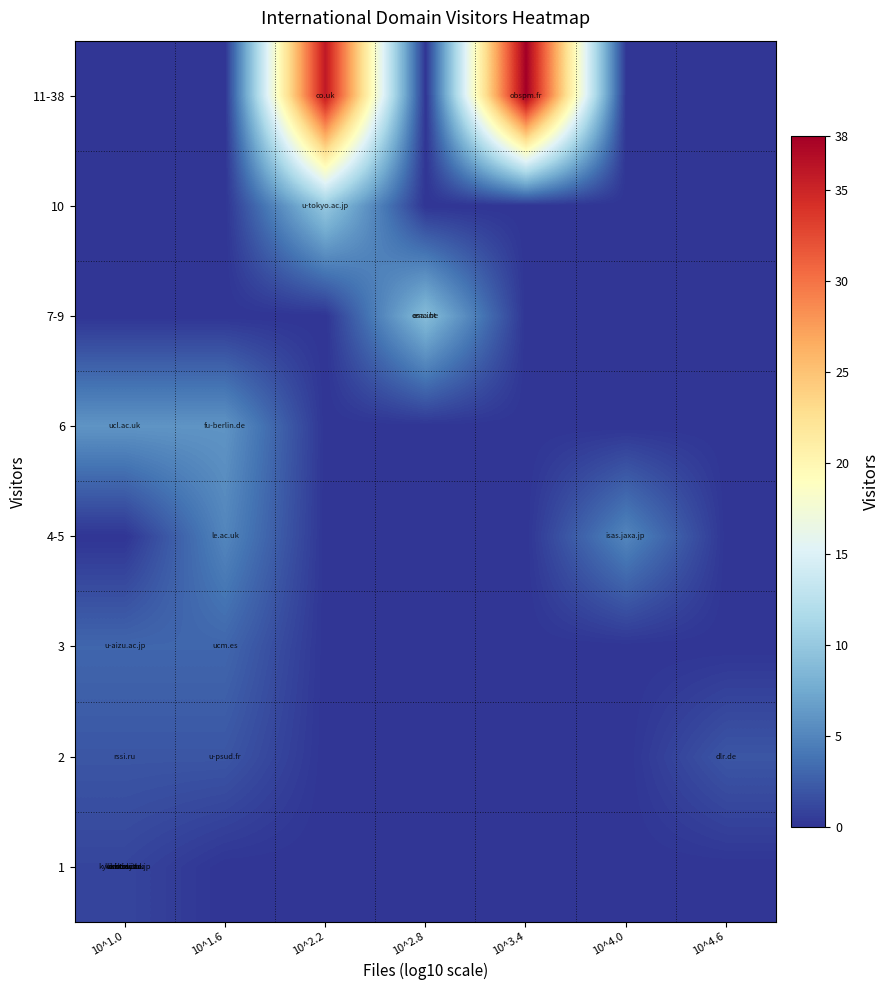

At how many categories does at least one series exceed 25?

2